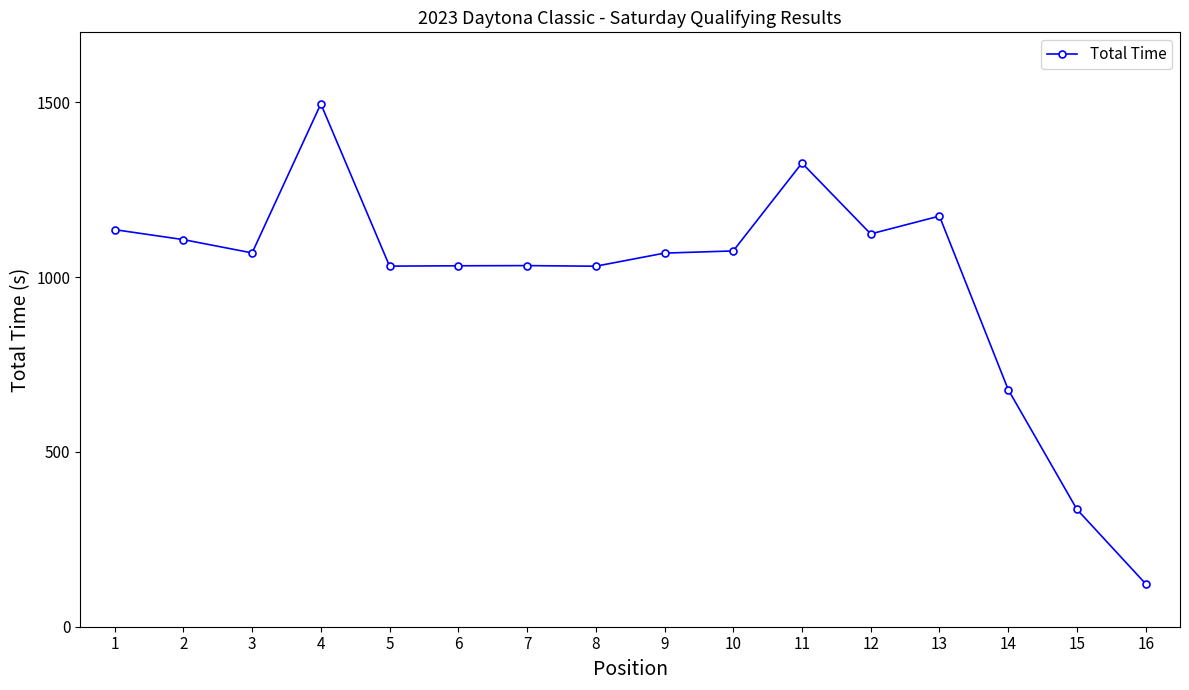

Between 2 and 3, which is larger?

2